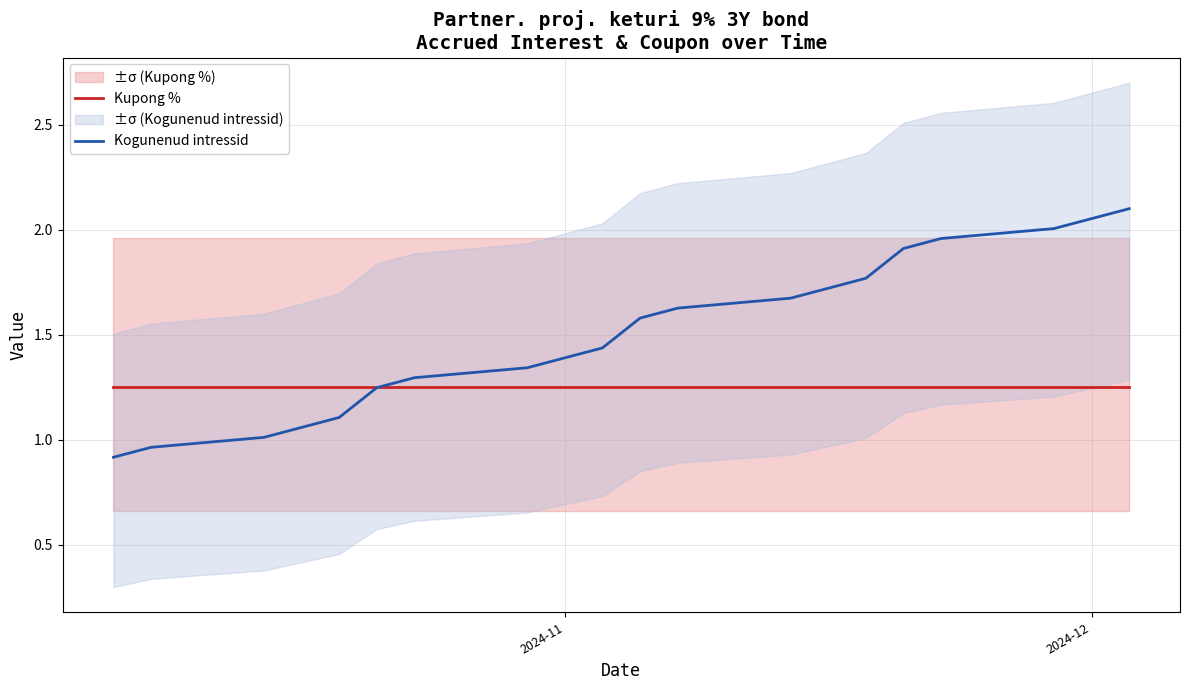

What is the total value across all series at 2024-11?

2.6